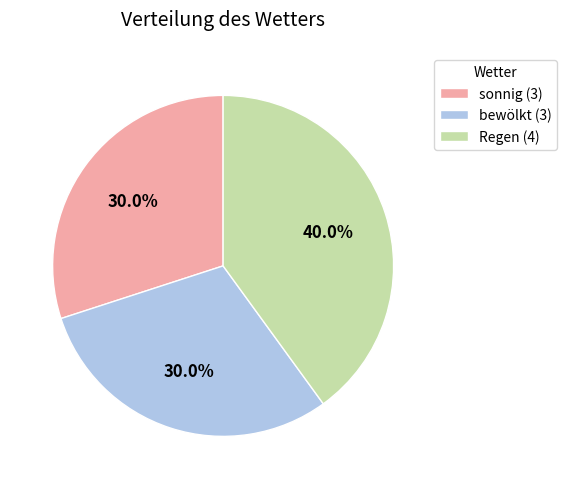

What percentage is NOT represented by sonnig?

70.0%